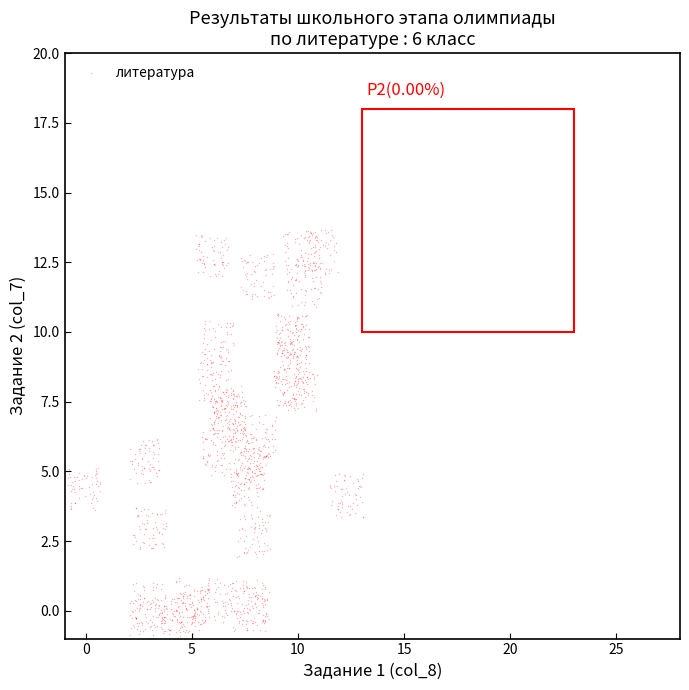

What is the range of X values (max minus min)?

13.9